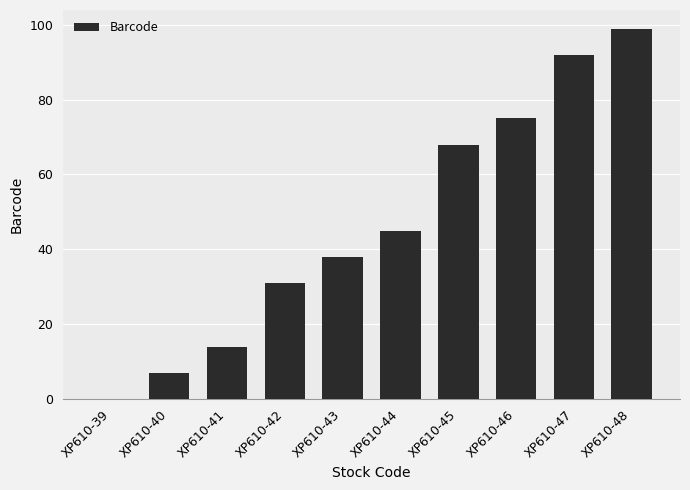

Does the chart contain stacked bars?

No